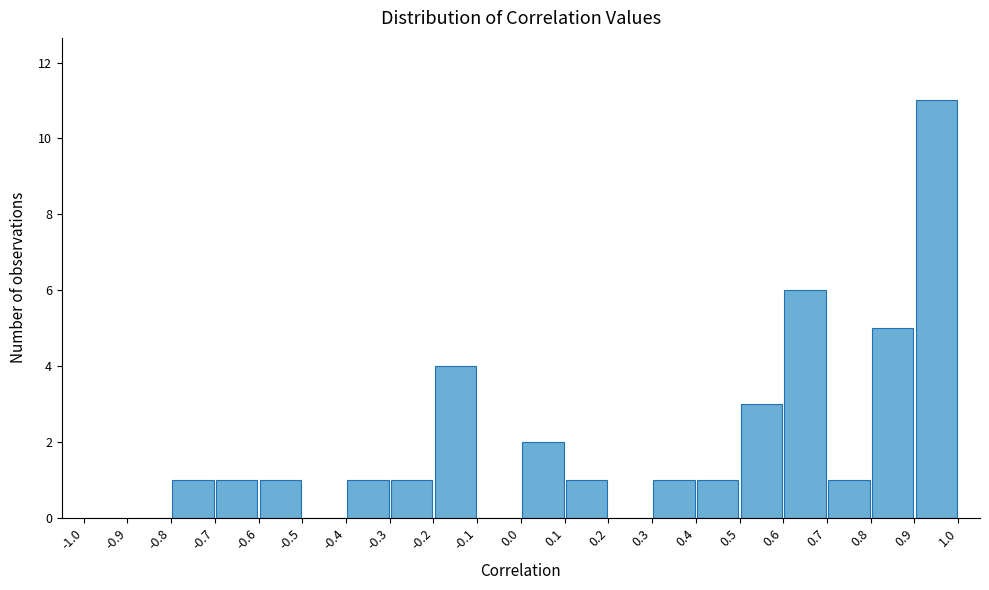

How tall is the bar that spans 0.6 to 0.7 on the x-axis? The values are not printed on the chart, so give them approximately, as read against the axis.

6